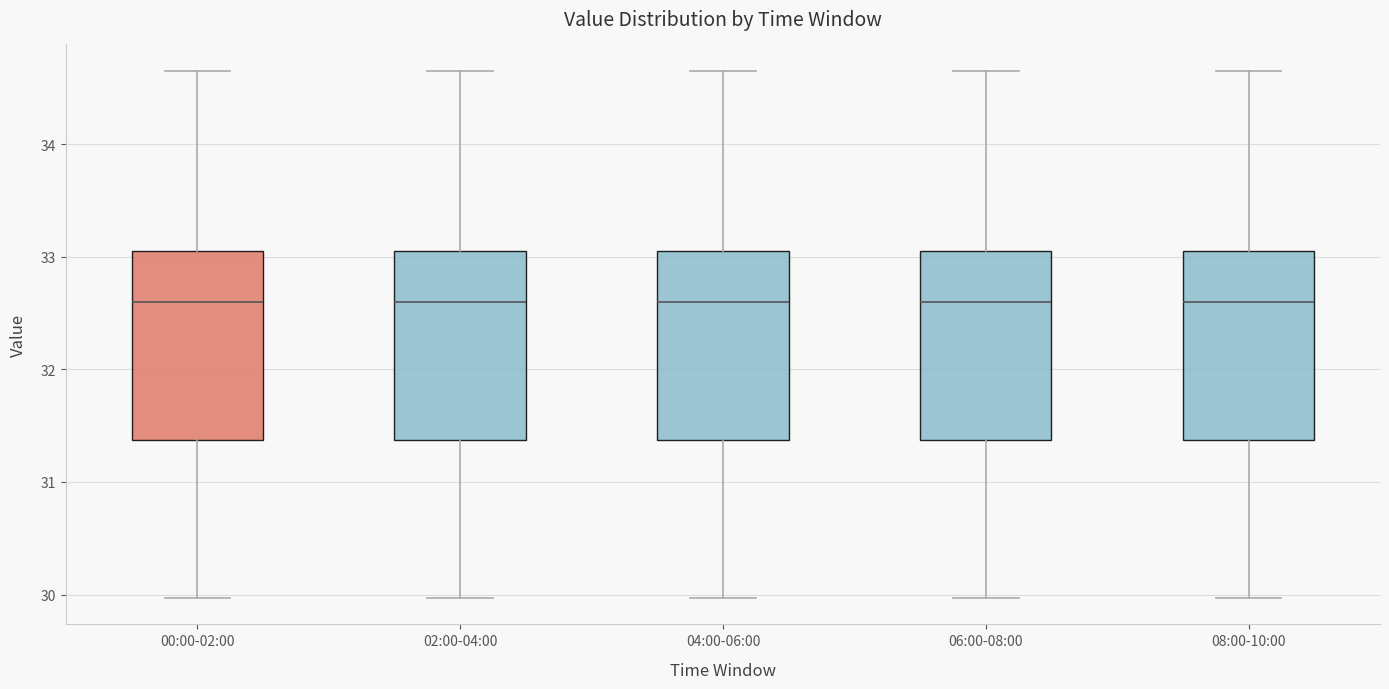

Where does the lower whisker of the box for 02:00-04:00 end on the y-axis? The values are not printed on the chart, so give them approximately, as read against the axis.

30.0